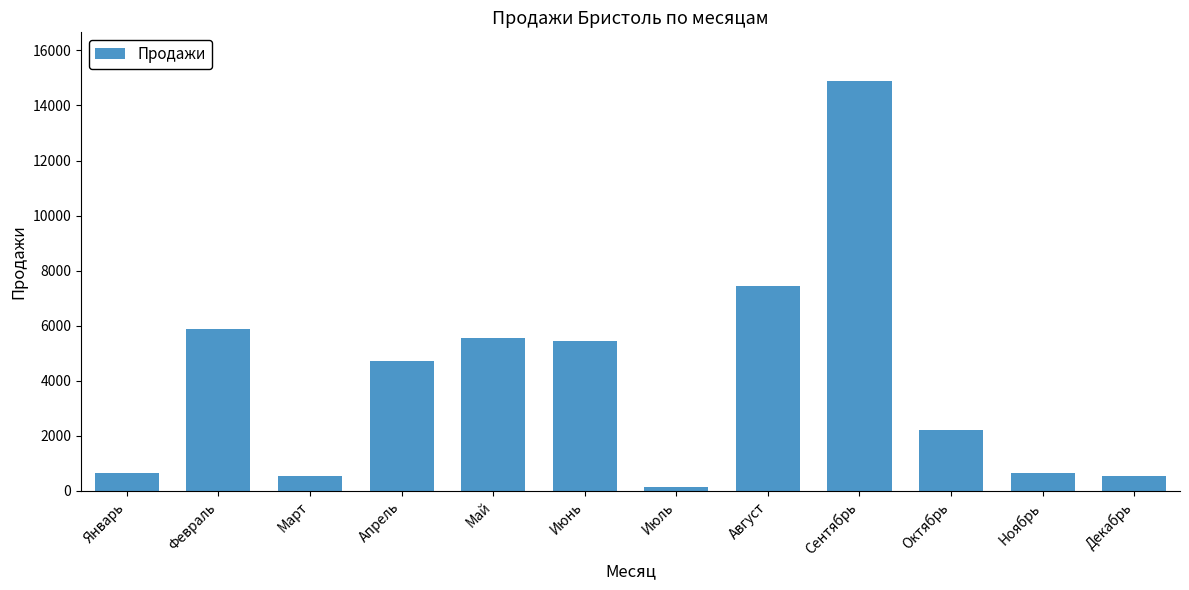

Which has a higher value, Ноябрь or Октябрь?

Октябрь